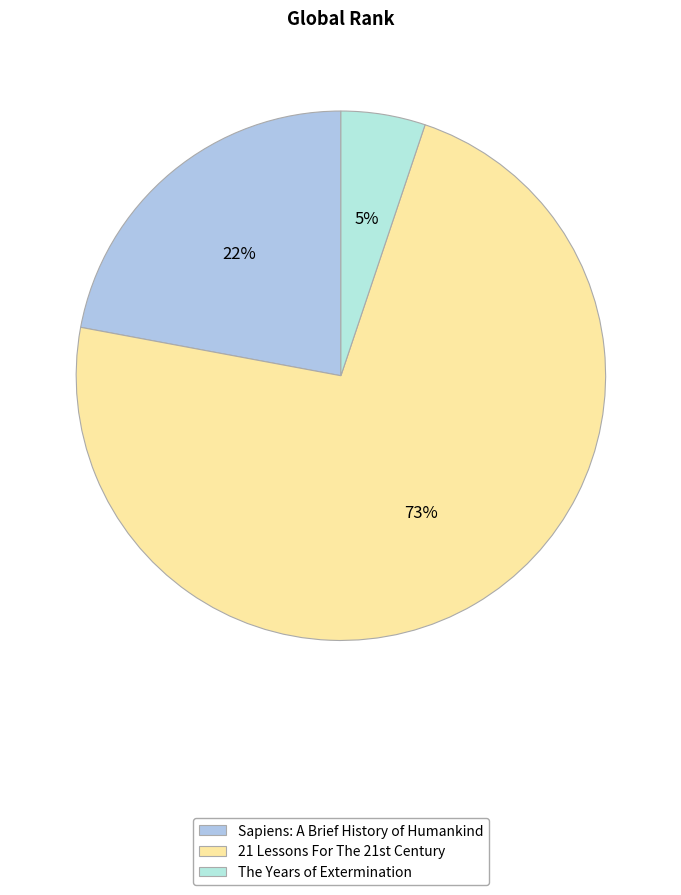

The Sapiens: A Brief History of Humankind slice represents 22% of the pie. True or false?

True